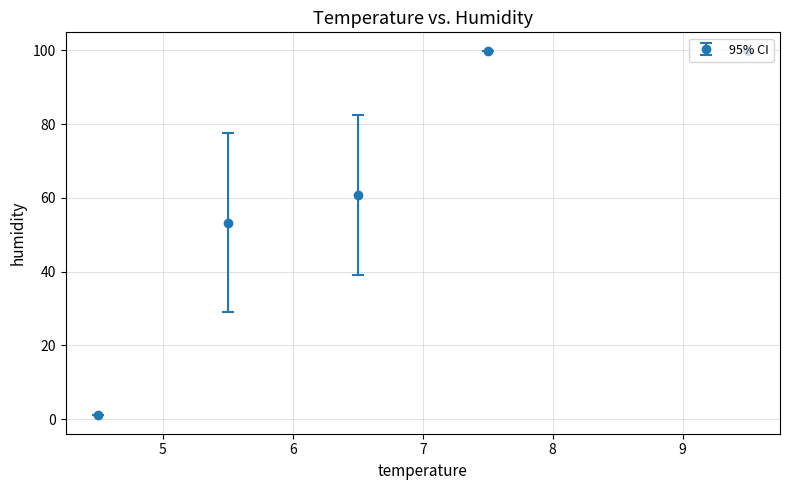

What is the value of the 5th point from the left?

99.9